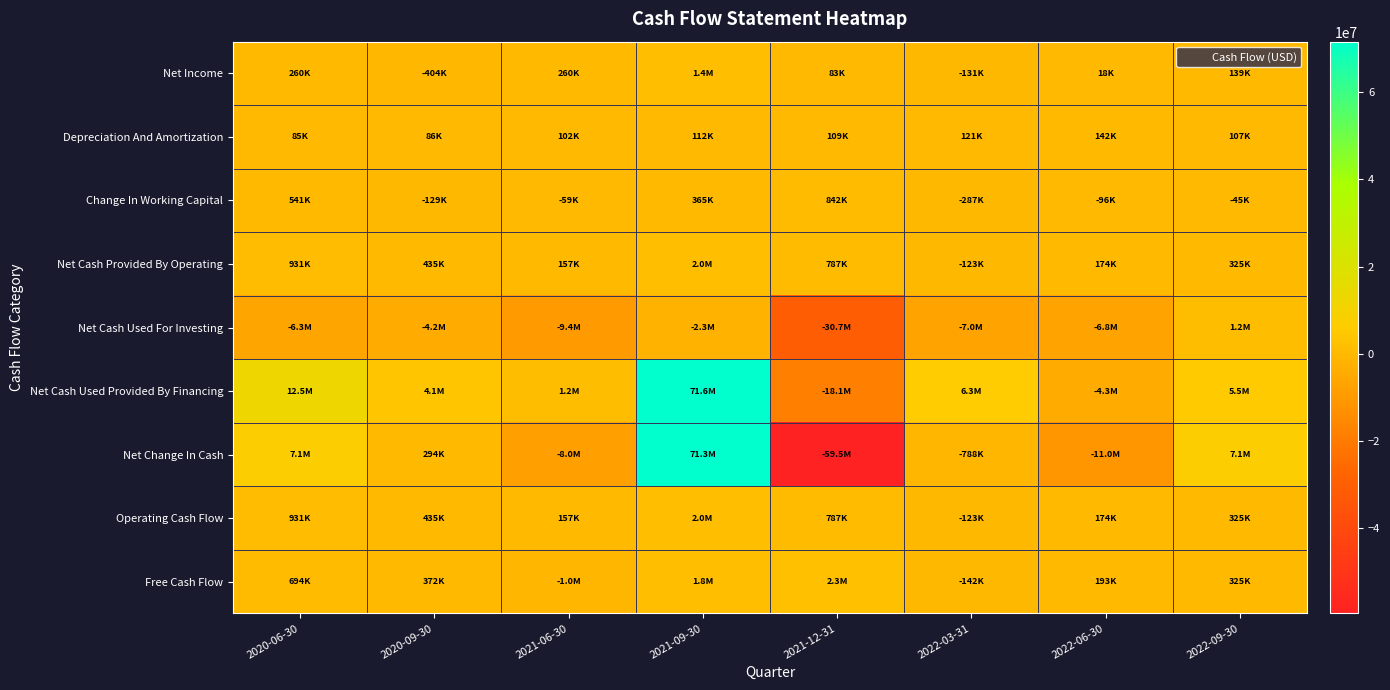

Reading left to right, extract all data points from this chart.

Net Income: 2020-06-30=260000	2020-09-30=-404000	2021-06-30=260000	2021-09-30=1433000	2021-12-31=83000	2022-03-31=-131000	2022-06-30=18000	2022-09-30=139000
Depreciation And Amortization: 2020-06-30=85000	2020-09-30=86000	2021-06-30=102000	2021-09-30=112000	2021-12-31=109000	2022-03-31=121000	2022-06-30=142000	2022-09-30=107000
Change In Working Capital: 2020-06-30=541000	2020-09-30=-129000	2021-06-30=-59000	2021-09-30=365000	2021-12-31=842000	2022-03-31=-287000	2022-06-30=-96000	2022-09-30=-45000
Net Cash Provided By Operating: 2020-06-30=931000	2020-09-30=435000	2021-06-30=157000	2021-09-30=2049000	2021-12-31=787000	2022-03-31=-123000	2022-06-30=174000	2022-09-30=325000
Net Cash Used For Investing: 2020-06-30=-6319000	2020-09-30=-4248000	2021-06-30=-9360000	2021-09-30=-2304000	2021-12-31=-30677000	2022-03-31=-6954000	2022-06-30=-6786000	2022-09-30=1245000
Net Cash Used Provided By Financing: 2020-06-30=12509000	2020-09-30=4107000	2021-06-30=1219000	2021-09-30=71572000	2021-12-31=-18098000	2022-03-31=6289000	2022-06-30=-4349000	2022-09-30=5492000
Net Change In Cash: 2020-06-30=7121000	2020-09-30=294000	2021-06-30=-7984000	2021-09-30=71317000	2021-12-31=-59520000	2022-03-31=-788000	2022-06-30=-10961000	2022-09-30=7062000
Operating Cash Flow: 2020-06-30=931000	2020-09-30=435000	2021-06-30=157000	2021-09-30=2049000	2021-12-31=787000	2022-03-31=-123000	2022-06-30=174000	2022-09-30=325000
Free Cash Flow: 2020-06-30=694000	2020-09-30=372000	2021-06-30=-1038000	2021-09-30=1830000	2021-12-31=2264000	2022-03-31=-142000	2022-06-30=193000	2022-09-30=325000